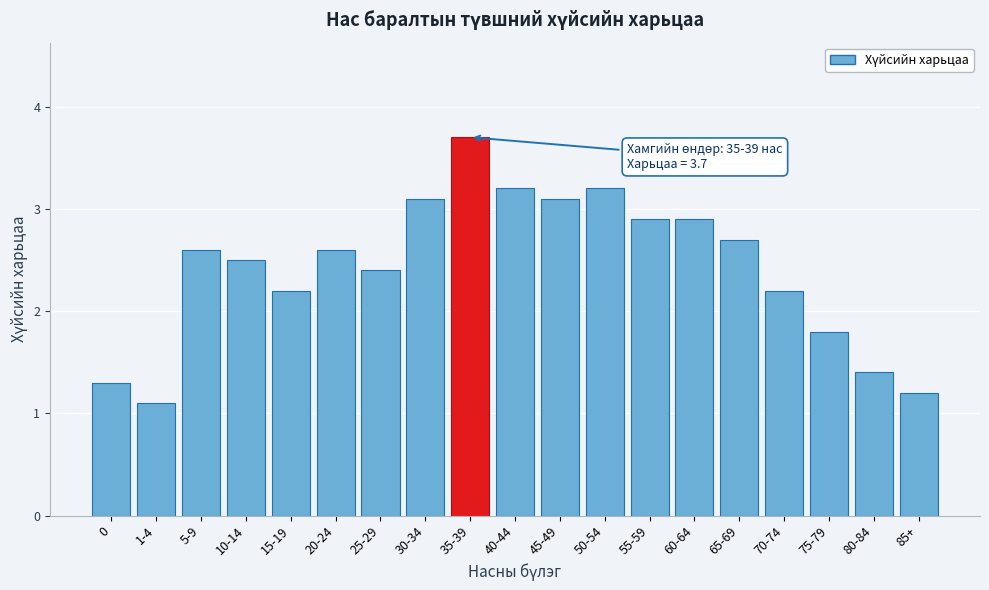

Reading right to left, list all the values displayed in this chart.

1.2	1.4	1.8	2.2	2.7	2.9	2.9	3.2	3.1	3.2	3.7	3.1	2.4	2.6	2.2	2.5	2.6	1.1	1.3